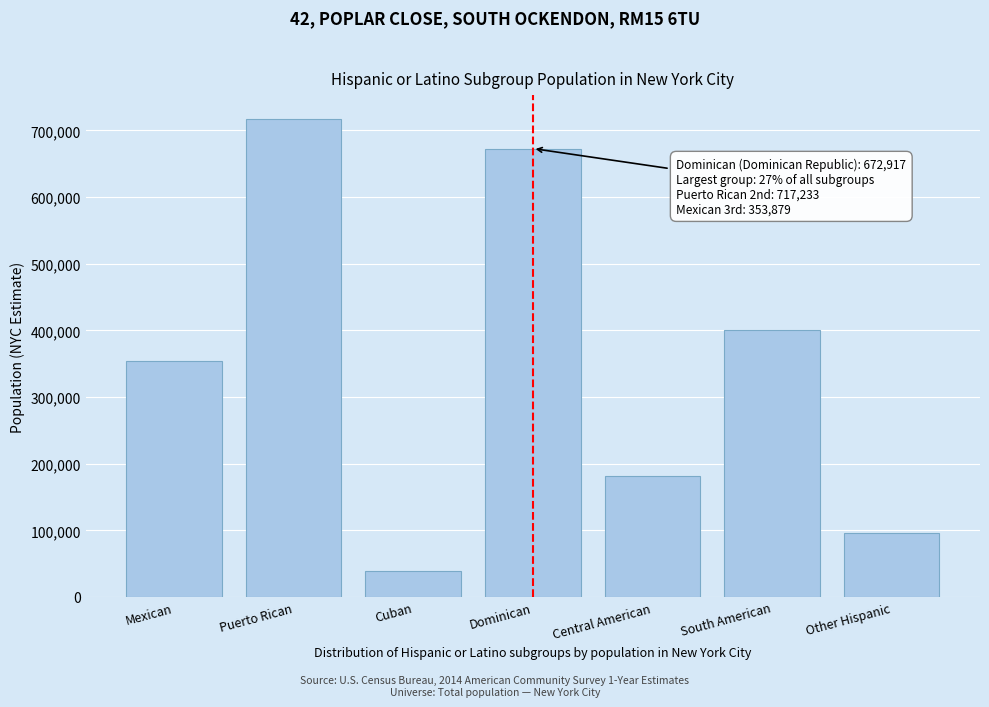

Reading right to left, list all the values displayed in this chart.

96095	400639	181500	672917	38635	717233	353879